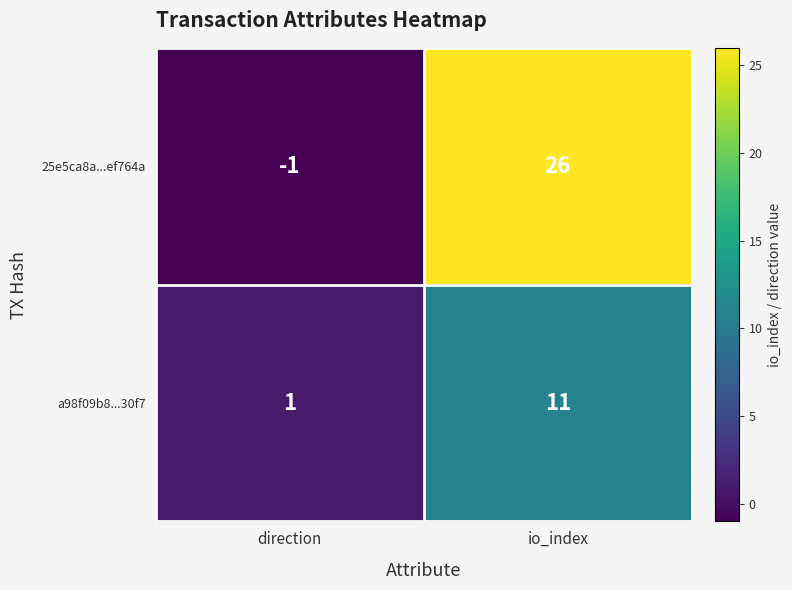

Reading left to right, transcribe all the data shown in this chart.

25e5ca8a...ef764a: direction=-1	io_index=26
a98f09b8...30f7: direction=1	io_index=11